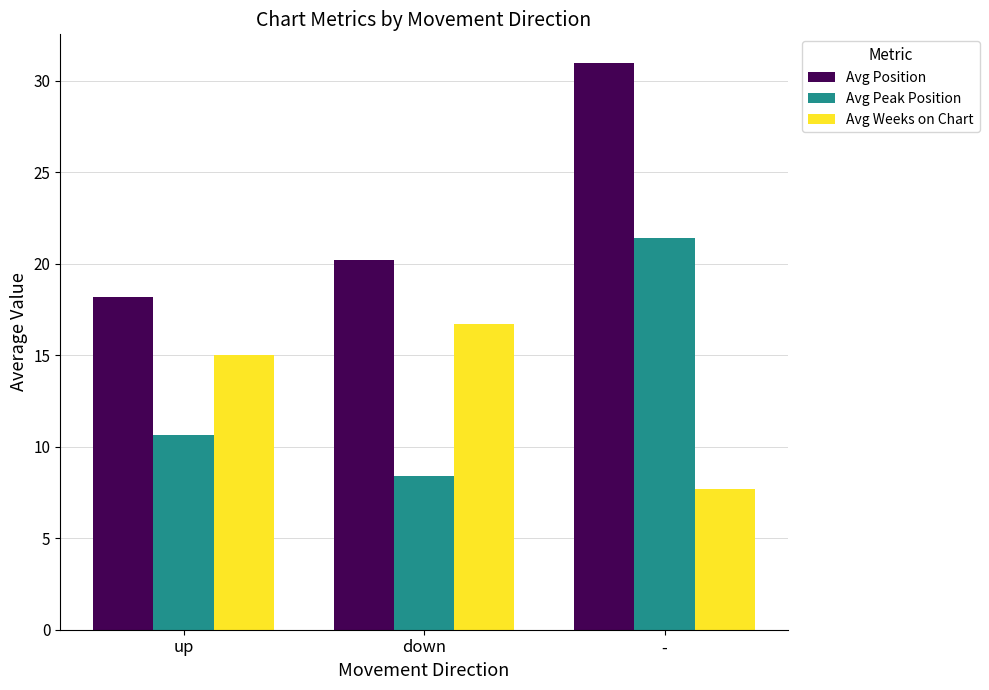

At which label does Avg Peak Position first exceed 10?

up